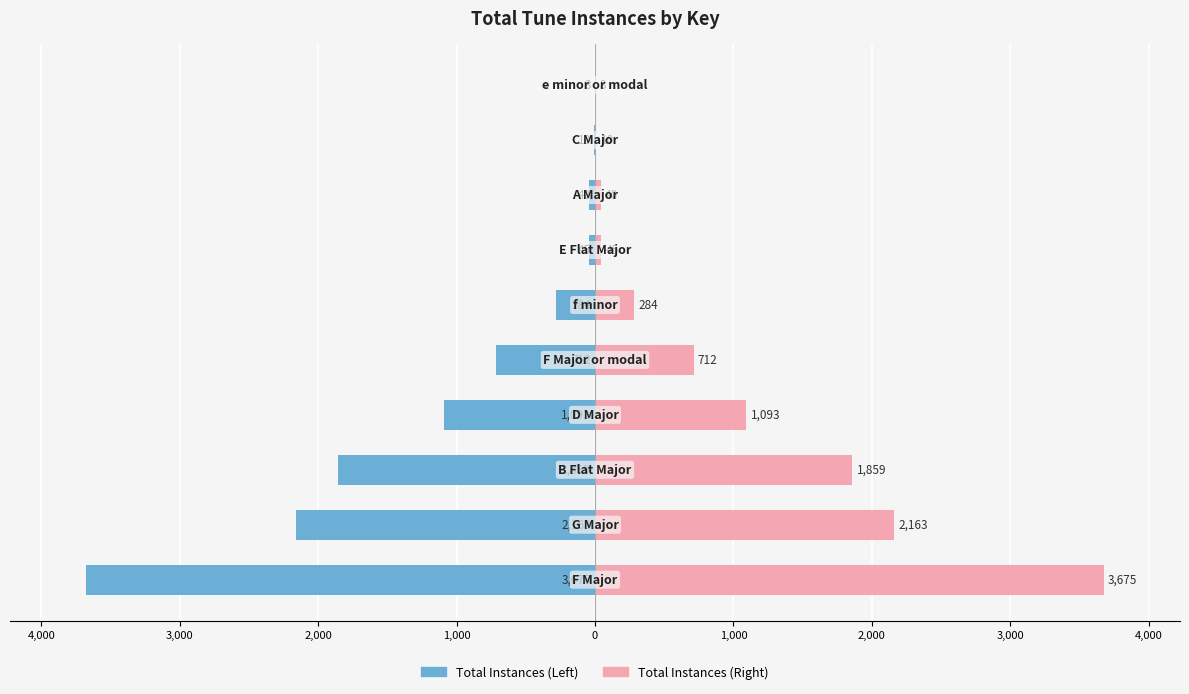

Rank the series at 4,000 from highest to lowest value.

Total Instances (Right), Total Instances (Left)